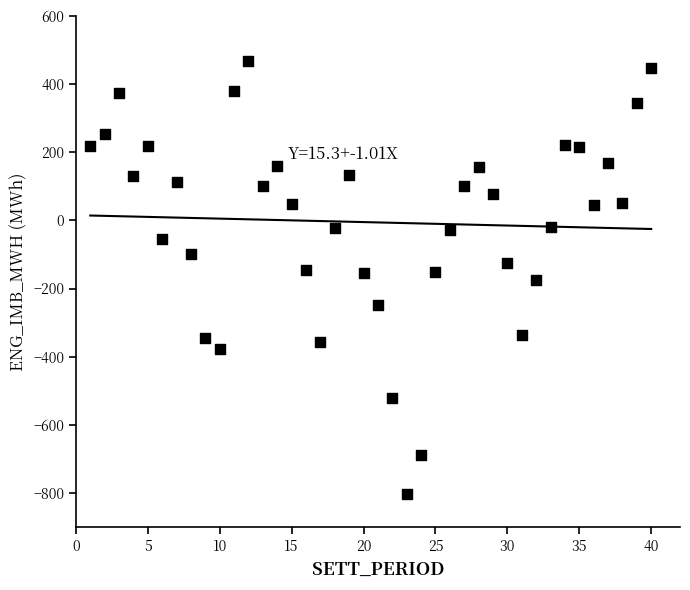

What is the range of Y values (max minus min)?

1270.9